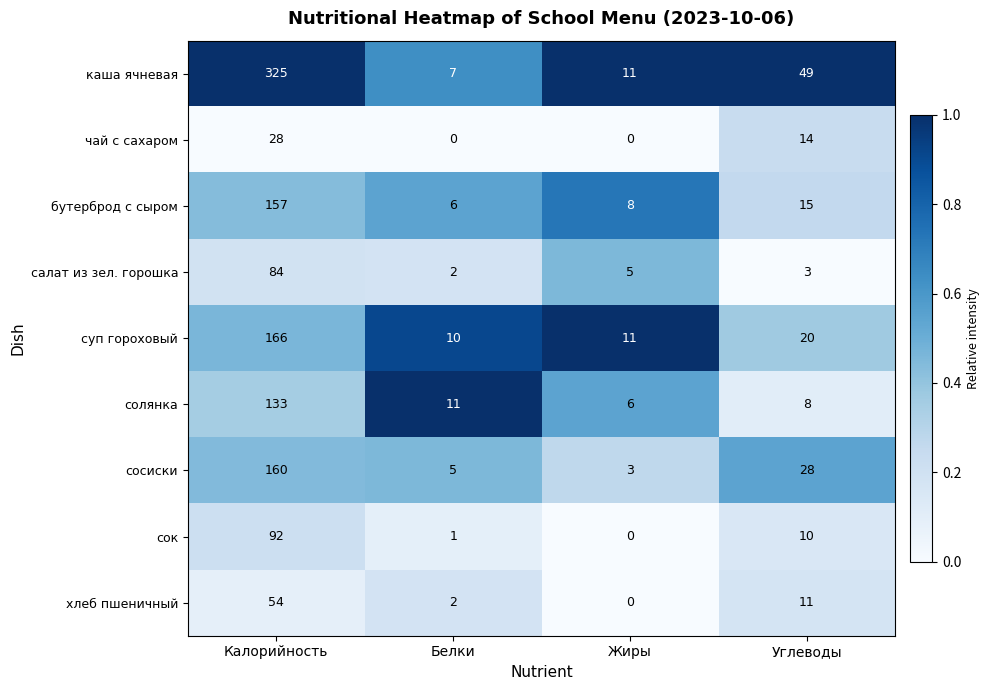

What value does the каша ячневая series have at Углеводы?

49